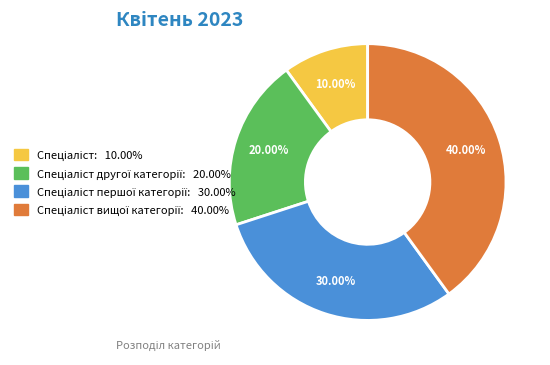

Is there a majority slice in this chart?

No